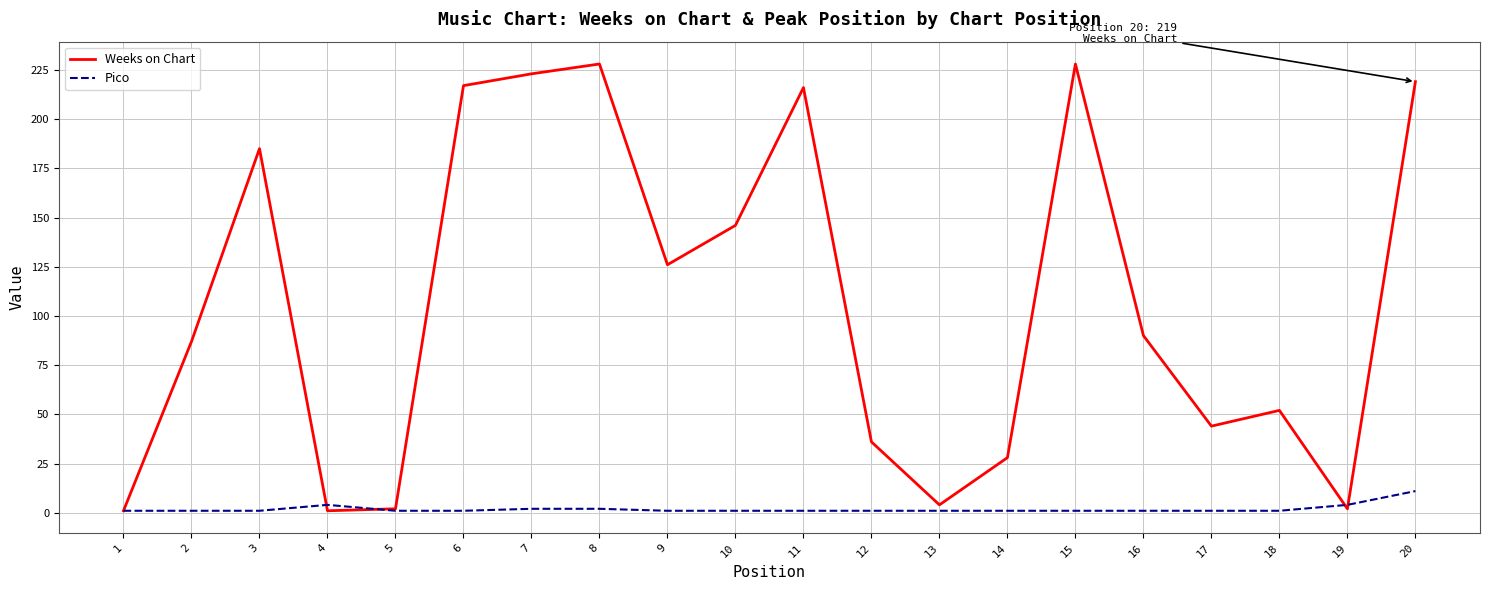

Rank the series at 13 from highest to lowest value.

Weeks on Chart, Pico